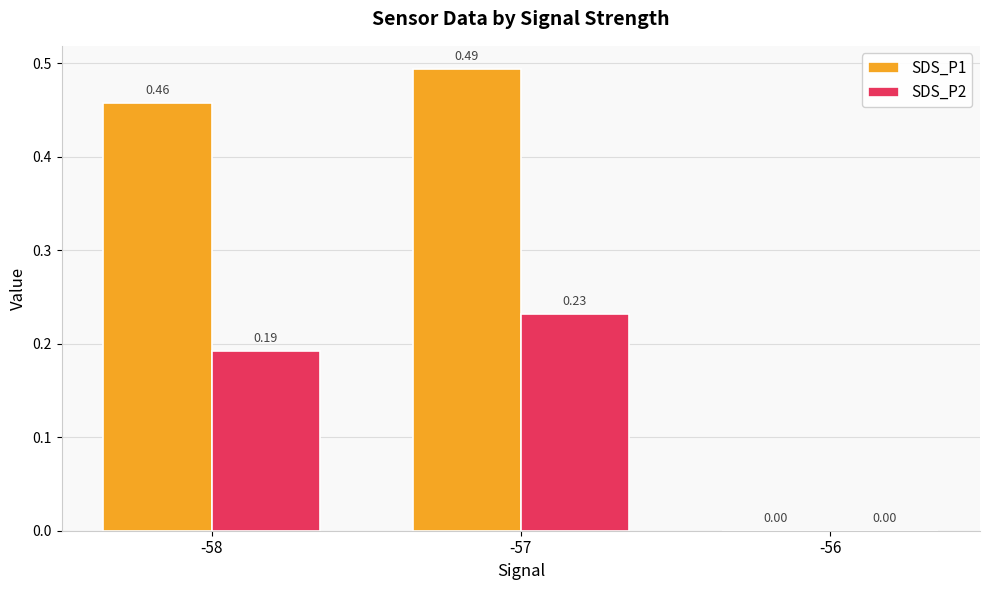

What is the sum of all SDS_P2 values?

0.4